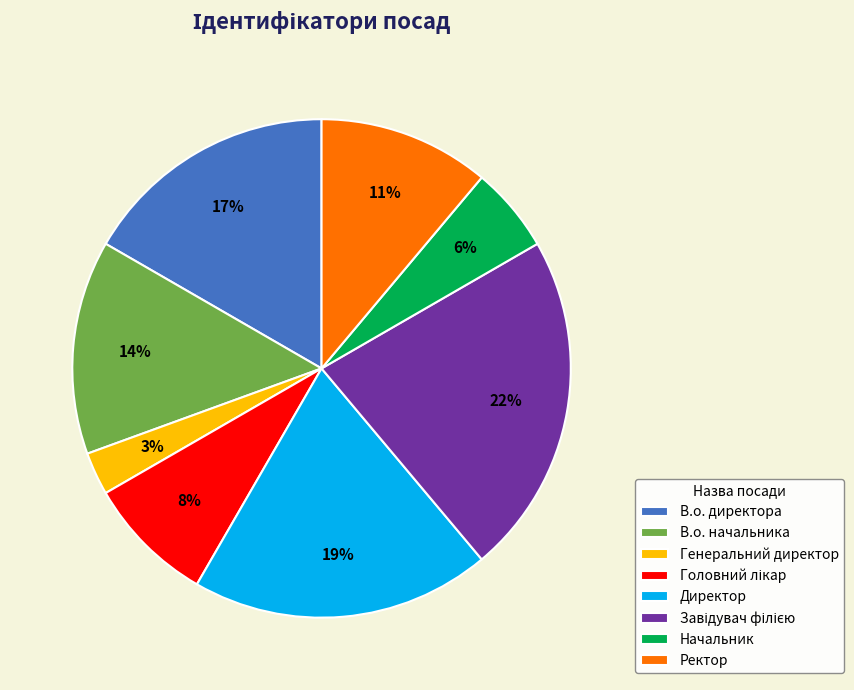

What is the smallest slice in the pie chart?

Генеральний директор